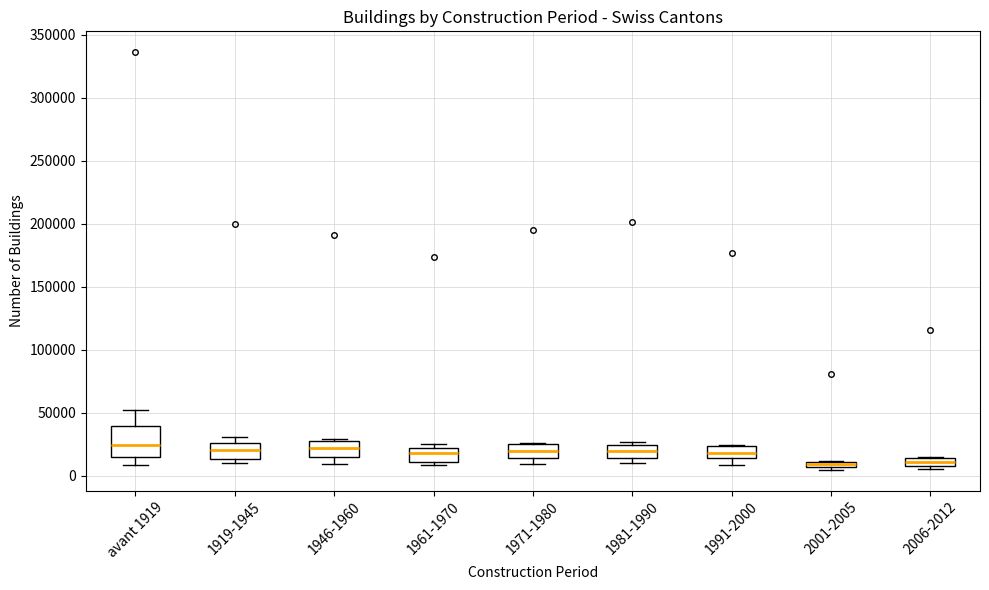

Where is the upper edge of the box for 1946-1960 on the y-axis? The values are not printed on the chart, so give them approximately, as read against the axis.

25000